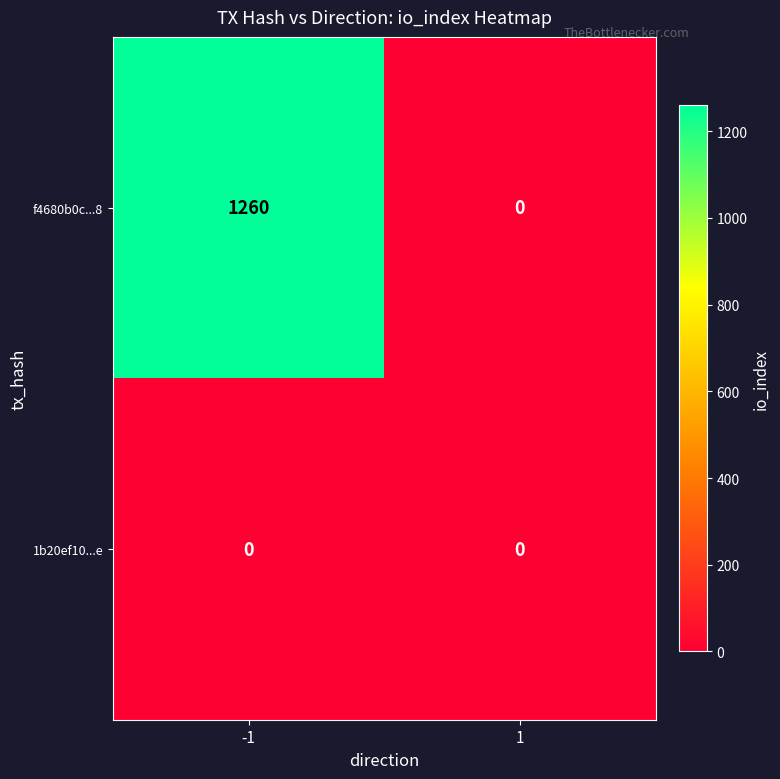

Rank the series at -1 from highest to lowest value.

f4680b0c...8, 1b20ef10...e